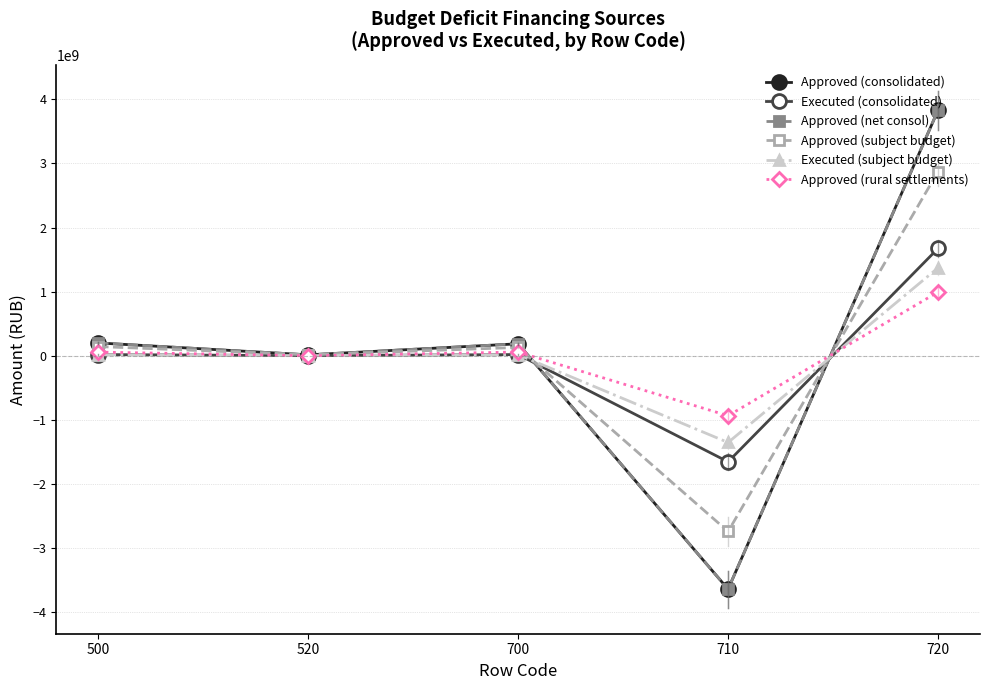

What are all the series names shown in the legend?

Approved (consolidated), Executed (consolidated), Approved (net consol), Approved (subject budget), Executed (subject budget), Approved (rural settlements)